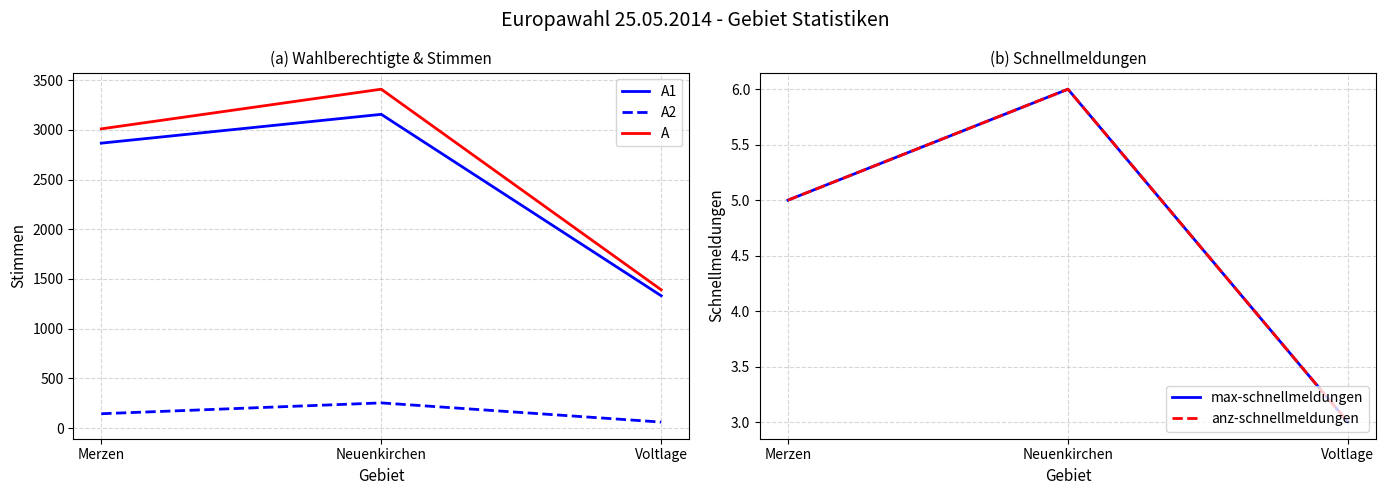

How many values in the A2 series exceed 144?

1